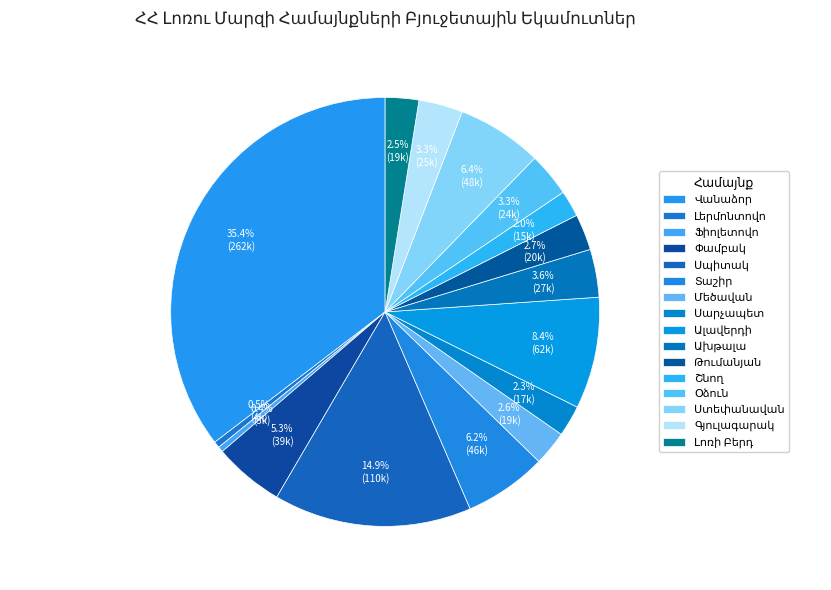

The Թումանյան slice represents 3% of the pie. True or false?

True